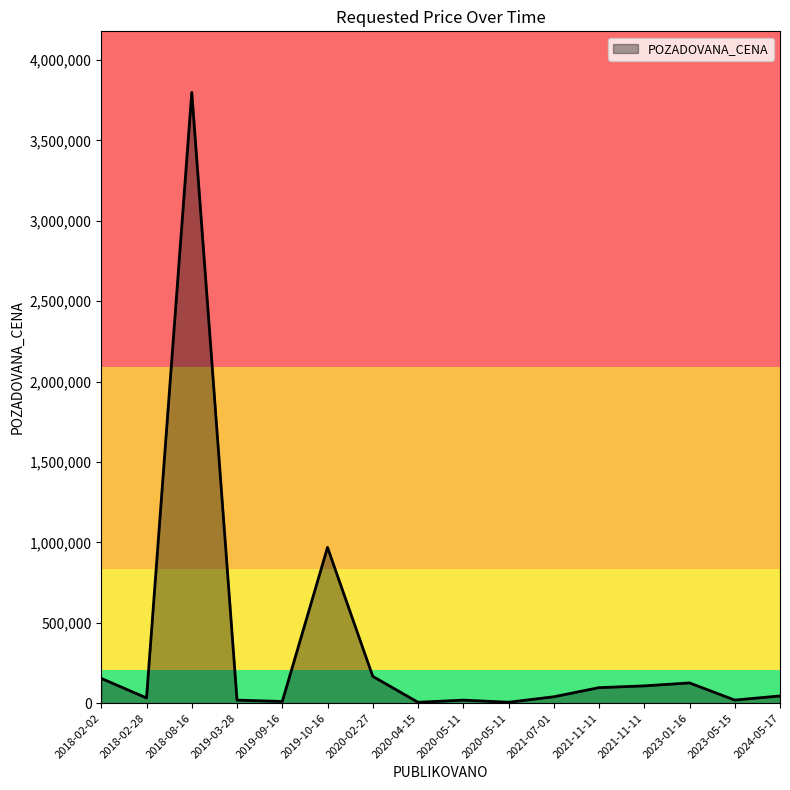

The value at 2018-02-28 is 32500. True or false?

True